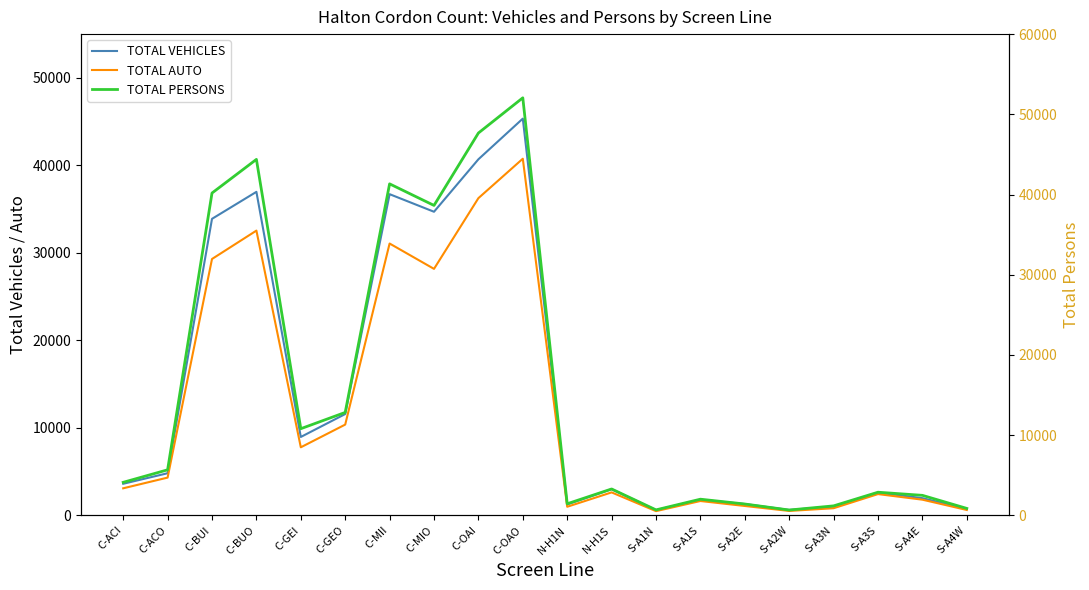

Between C-ACI and S-A4W, which series saw the biggest shift?

TOTAL PERSONS